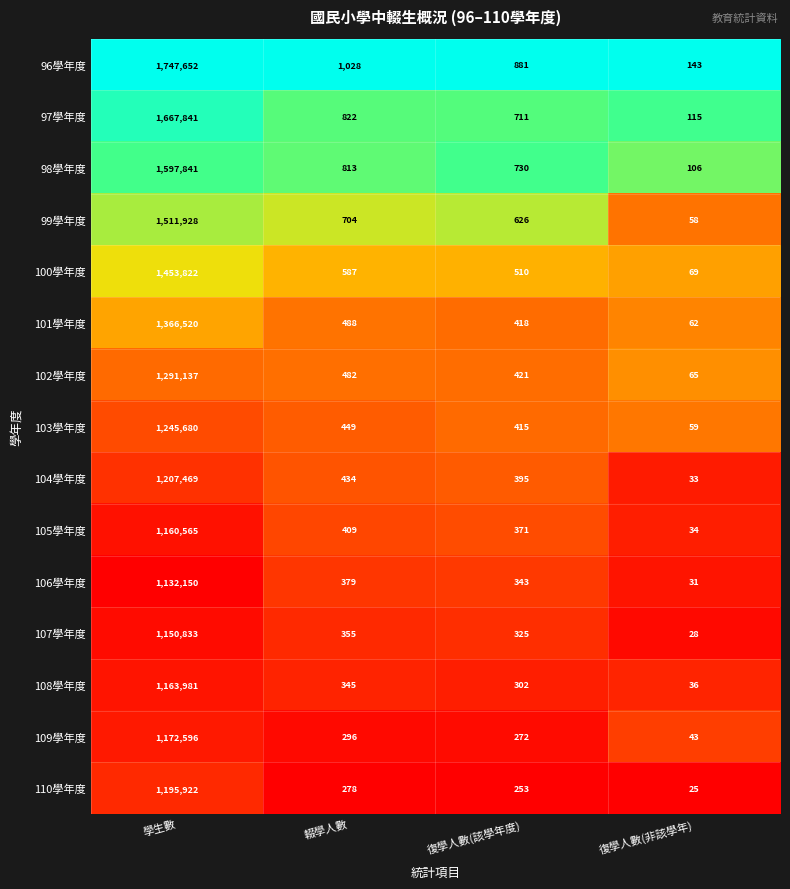

Between 學生數 and 輟學人數, which series saw the biggest shift?

96學年度